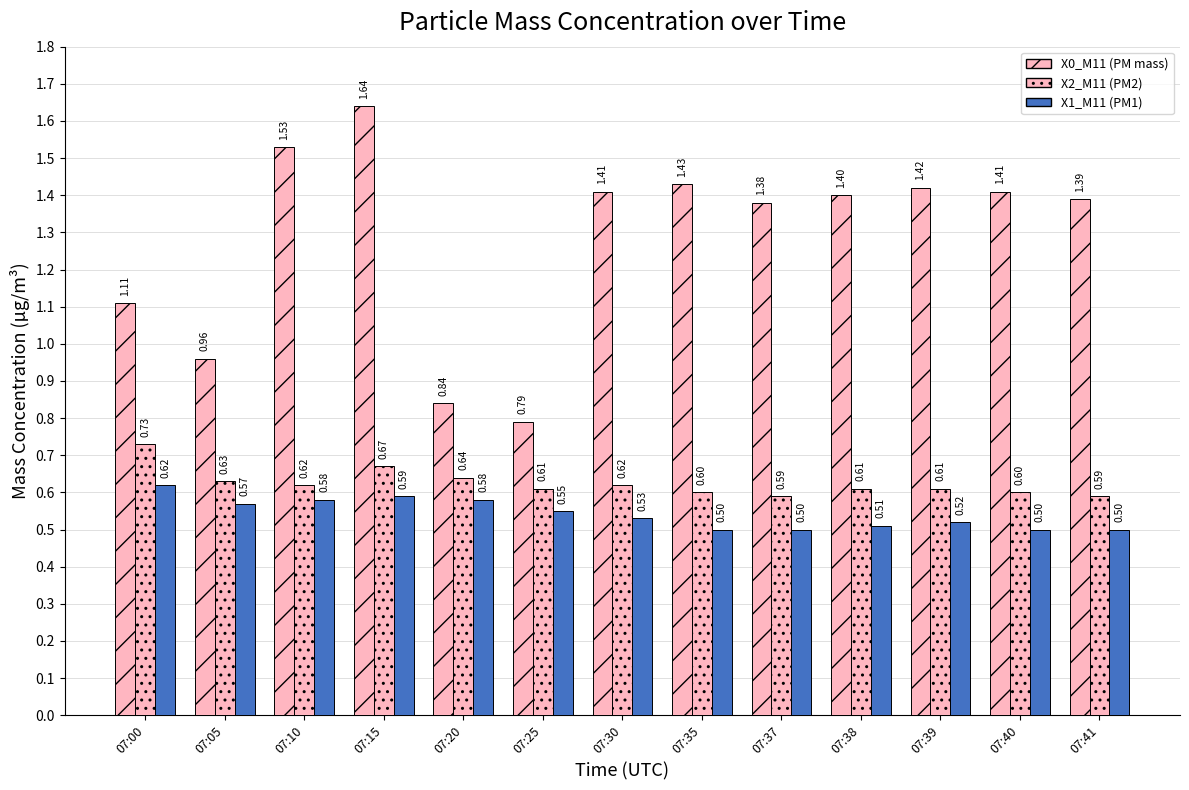

What is the sum of all X2_M11 (PM2) values?

8.1